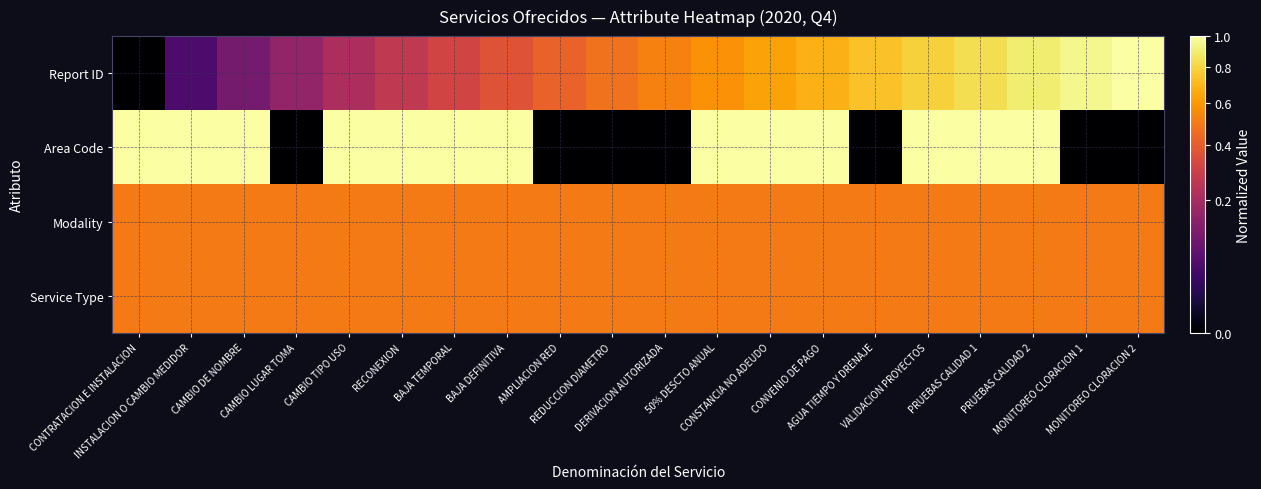

At how many categories does at least one series exceed 0?

20